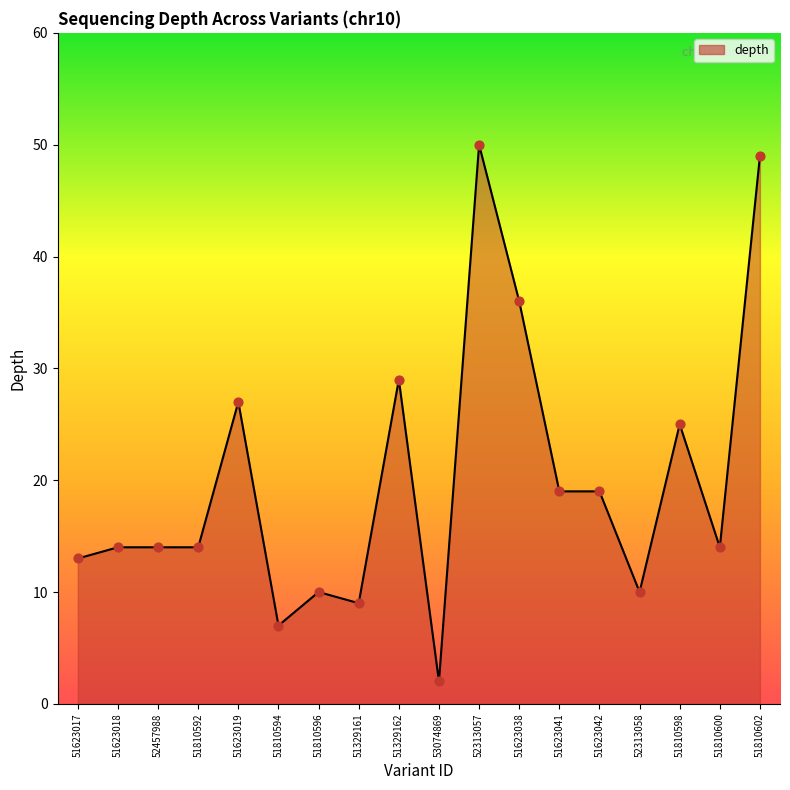

Which has a higher value, 52457988 or 51329161?

52457988